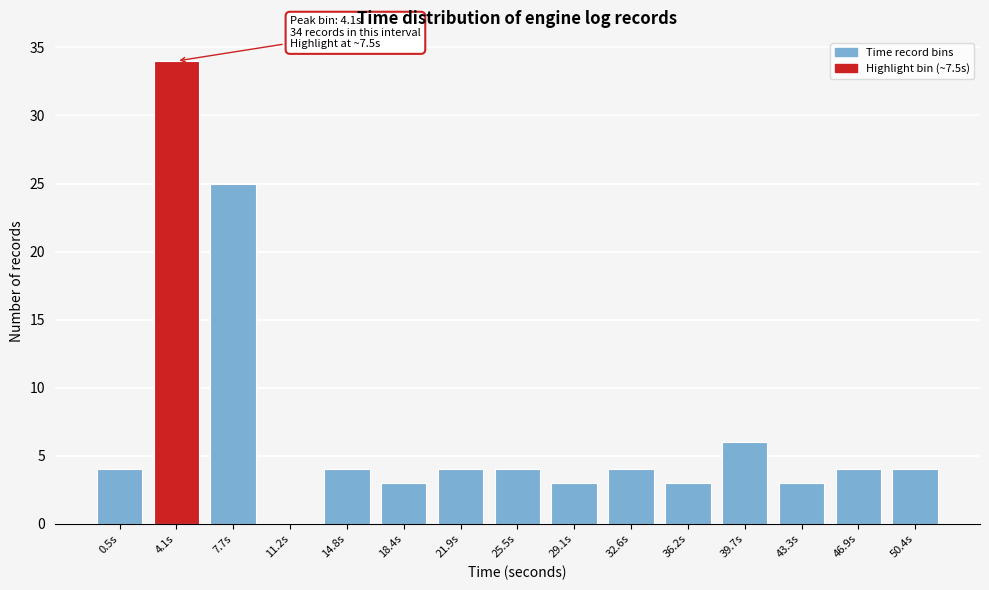

Reading left to right, list all the values displayed in this chart.

0.5s=4	4.1s=34	7.7s=25	11.2s=0	14.8s=4	18.4s=3	21.9s=4	25.5s=4	29.1s=3	32.6s=4	36.2s=3	39.7s=6	43.3s=3	46.9s=4	50.4s=4